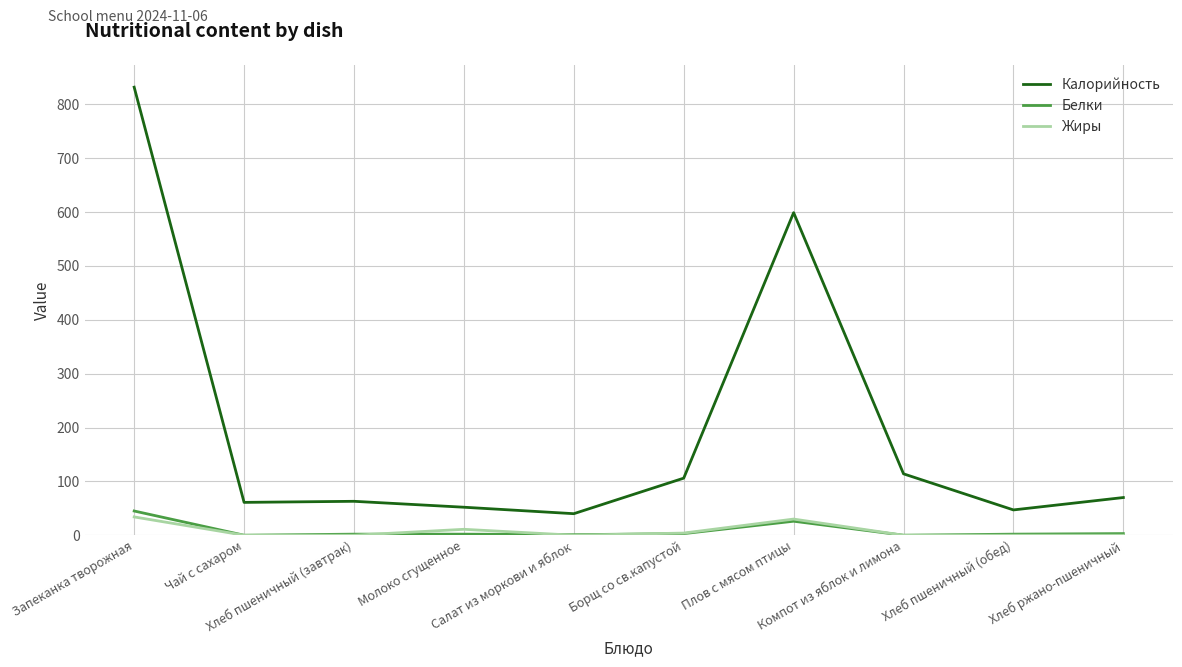

The Жиры series shows 34 at Запеканка творожная. True or false?

True